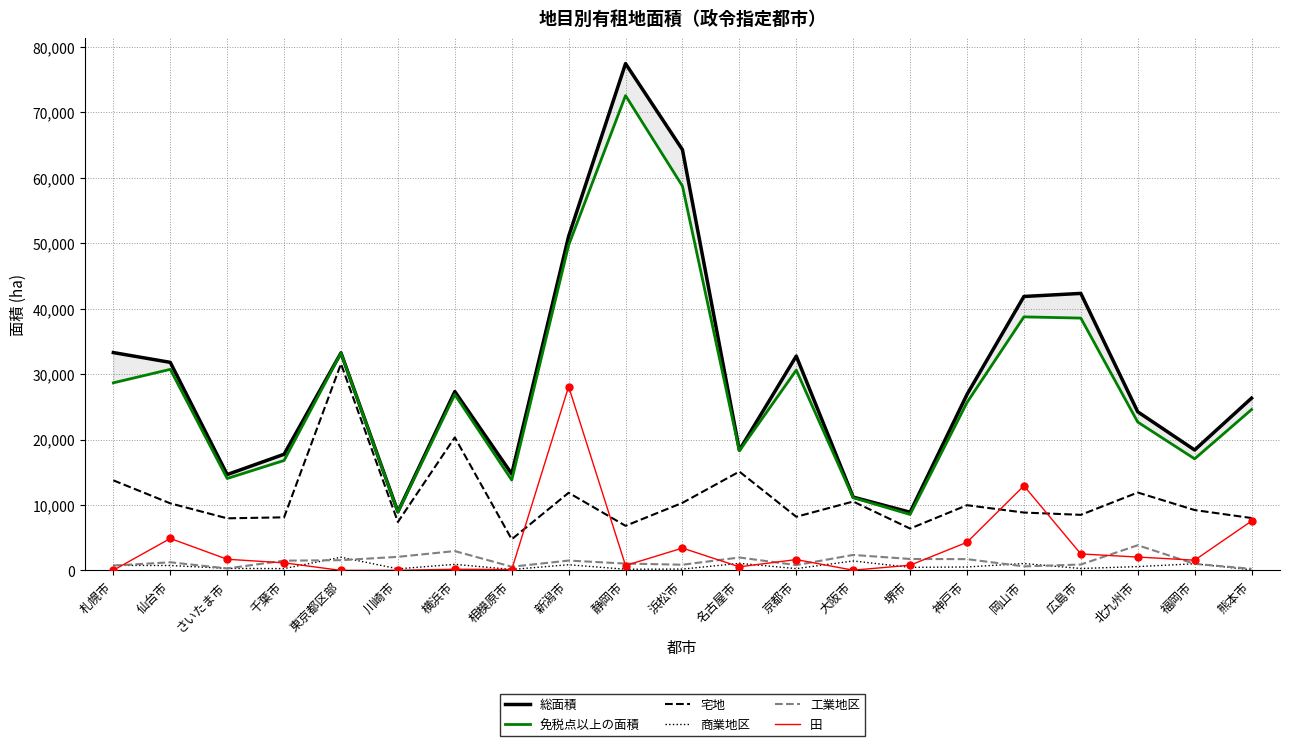

Which series has the largest Y range (max minus min)?

総面積